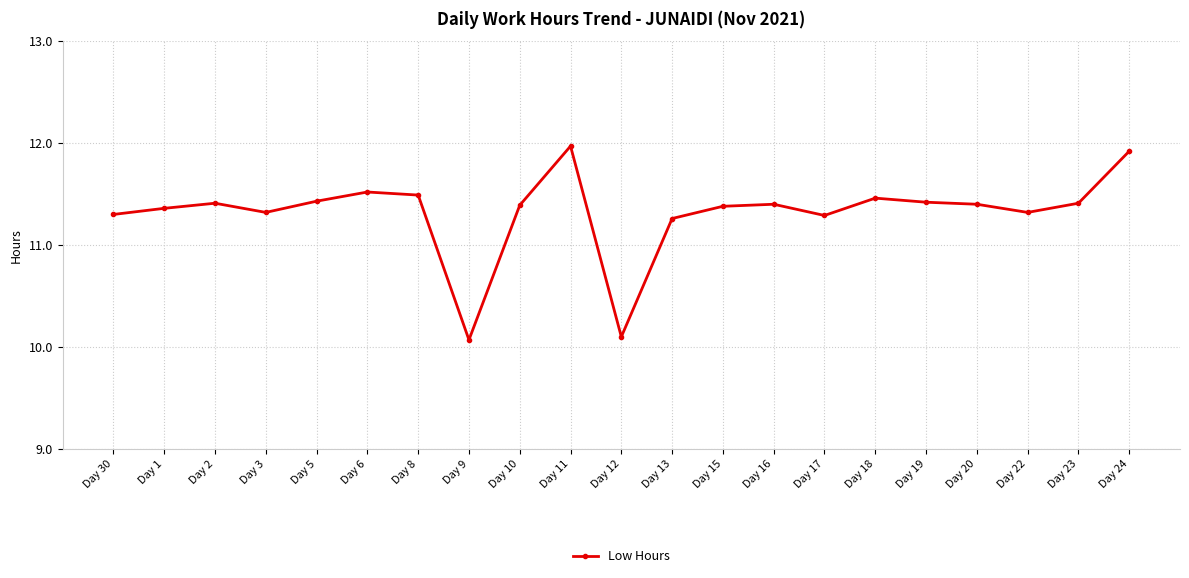

The chart shows a value of 6.6 at Day 5. True or false?

False